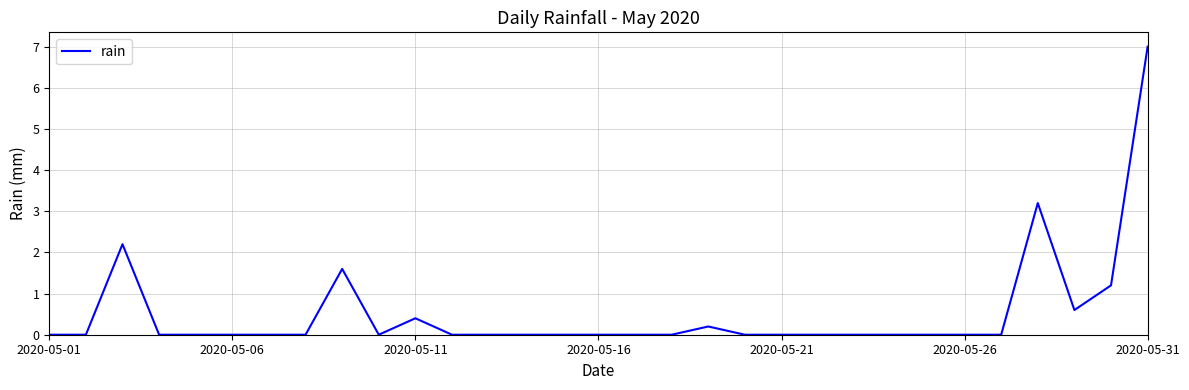

Does the chart display data point markers on the line(s)?

No